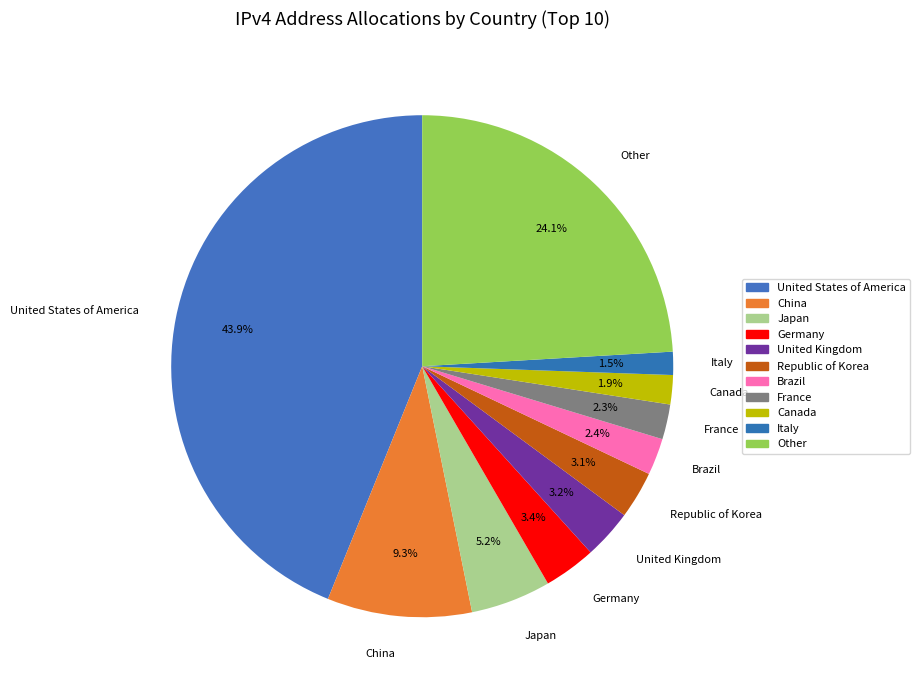

Approximately how many times larger is the value at France compared to Japan?

0.4